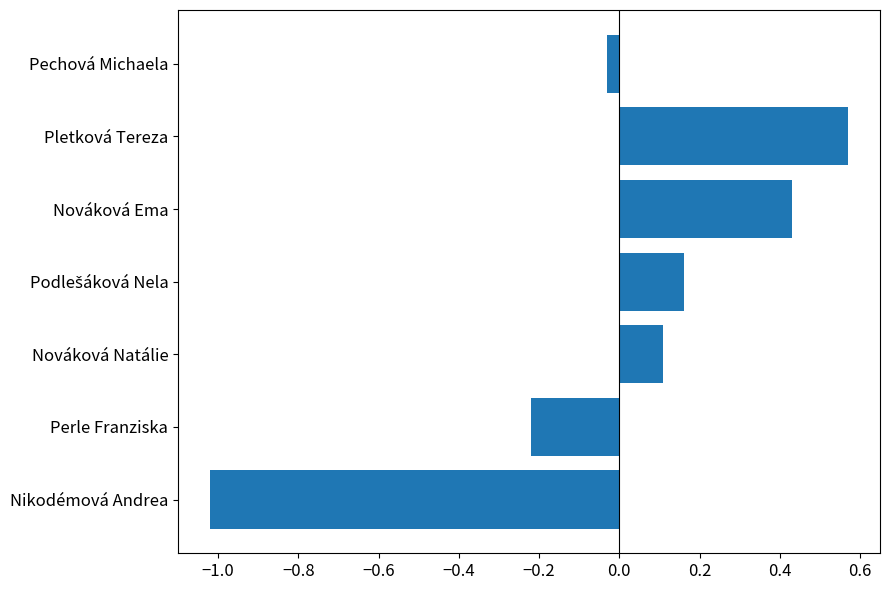

How many positive values are there?

4